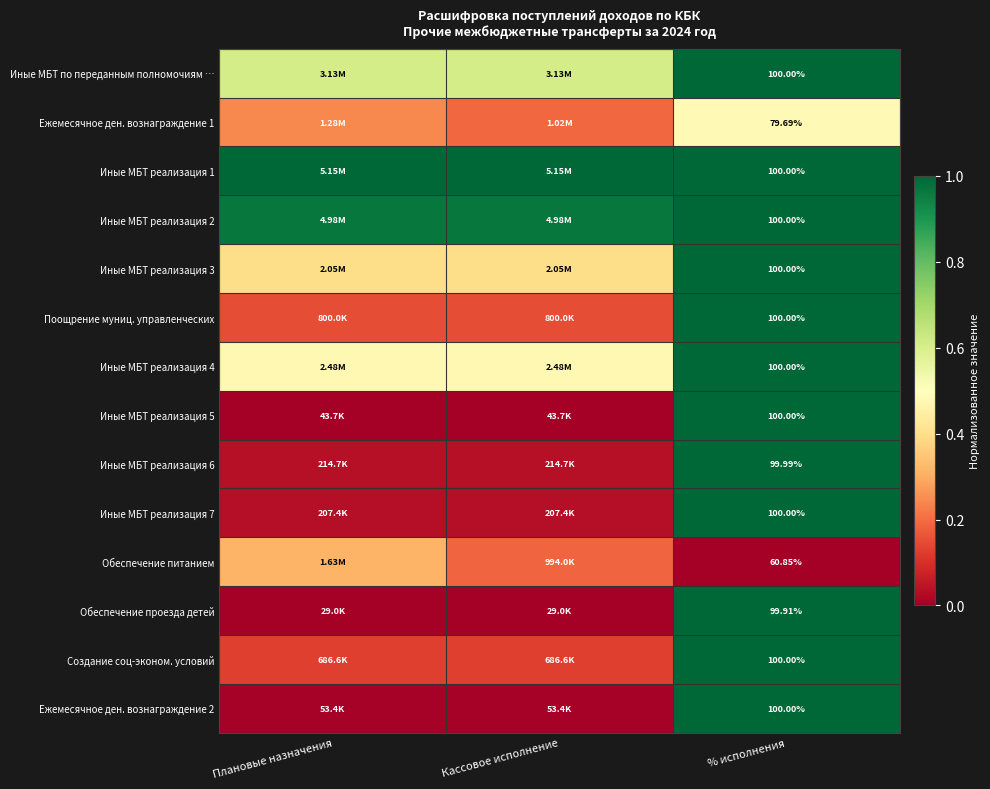

List the series in order of their peak value, highest first.

Иные МБТ по переданным полномочиям …, Иные МБТ реализация 1, Иные МБТ реализация 2, Поощрение муниц. управленческих, Иные МБТ реализация 5, Иные МБТ реализация 7, Создание соц-эконом. условий, Ежемесячное ден. вознаграждение 2, Иные МБТ реализация 3, Иные МБТ реализация 4, Иные МБТ реализация 6, Обеспечение проезда детей, Ежемесячное ден. вознаграждение 1, Обеспечение питанием